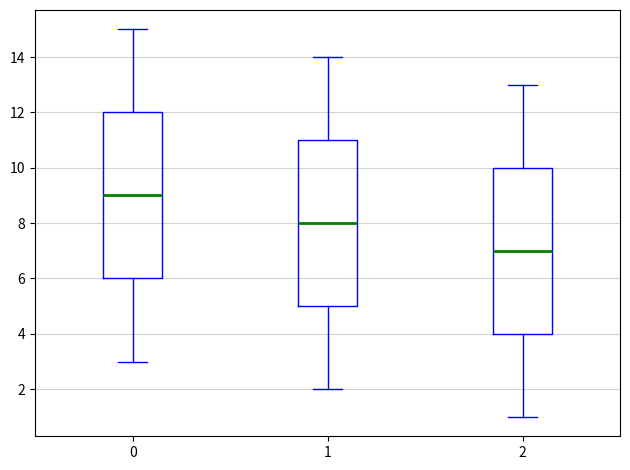

Reading left to right, read every box against the y-axis: the position of its median line, the range the box covers, and the ends of its whiskers. The values are not printed on the chart, so give them approximately, as read against the axis.

0: median 9, box 6 to 12, whiskers 3 to 15
1: median 8, box 5 to 11, whiskers 2 to 14
2: median 7, box 4 to 10, whiskers 1 to 13